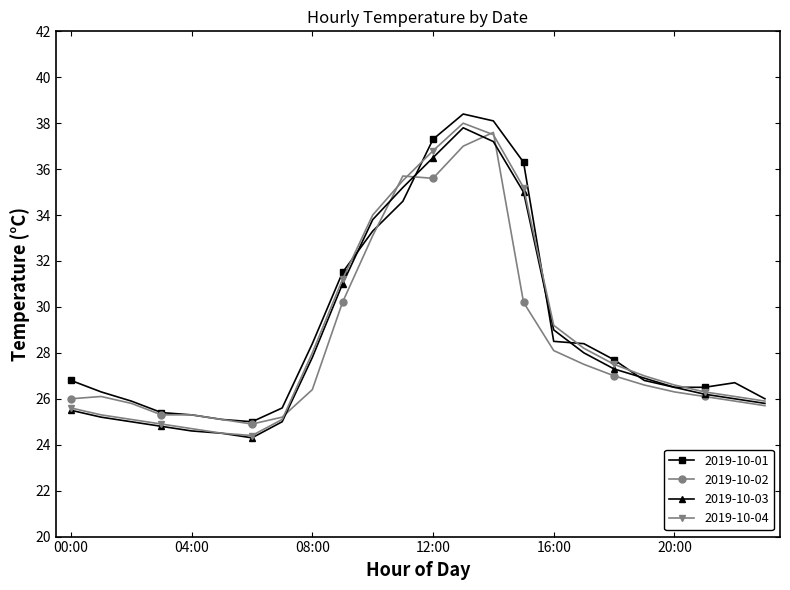

How many lines are shown in the chart?

4